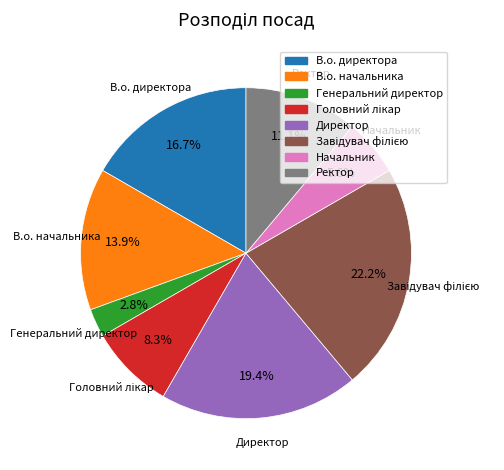

To the nearest percent, what is the average slice percentage?

12%